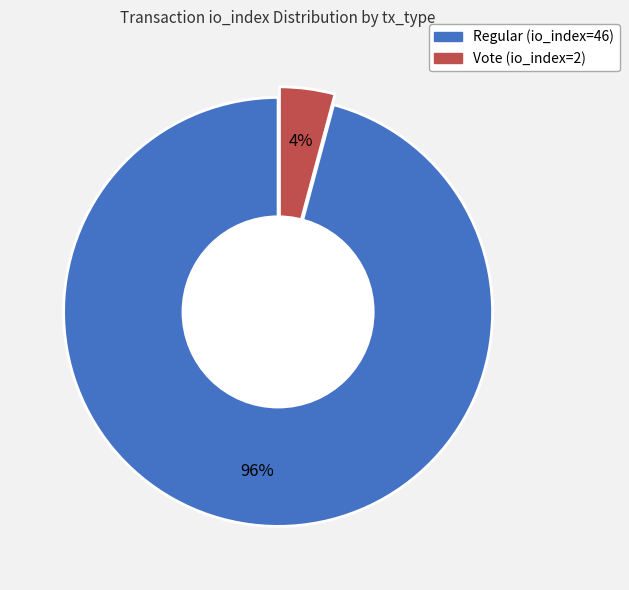

To the nearest percent, what portion does Regular (io_index=46) represent?

96%